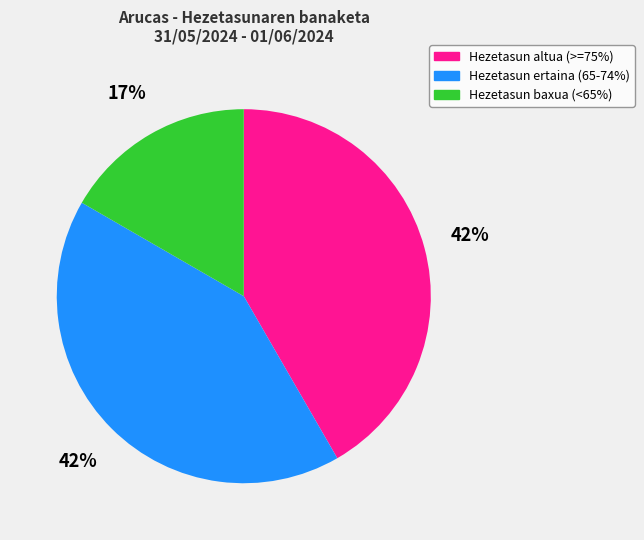

Does any single category account for the majority?

No